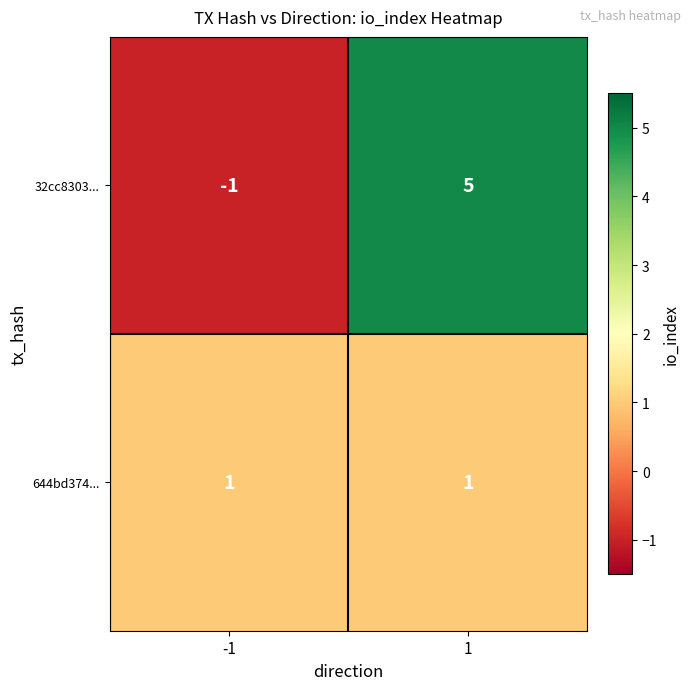

What is the maximum value shown in the chart?

5